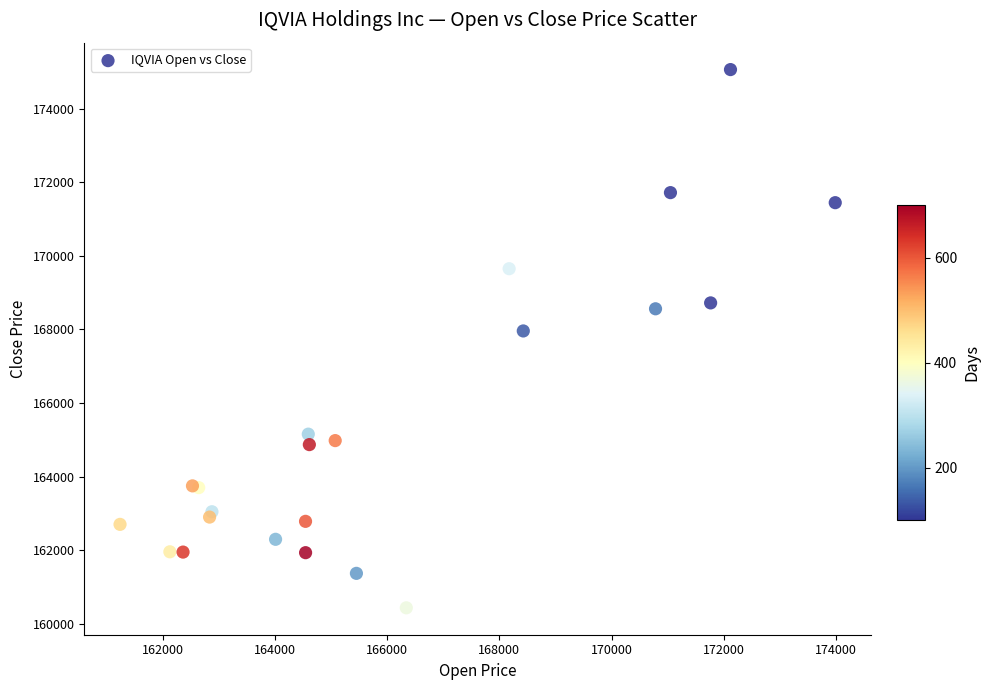

What Y value in the scatter plot is closest to 167746?

167957